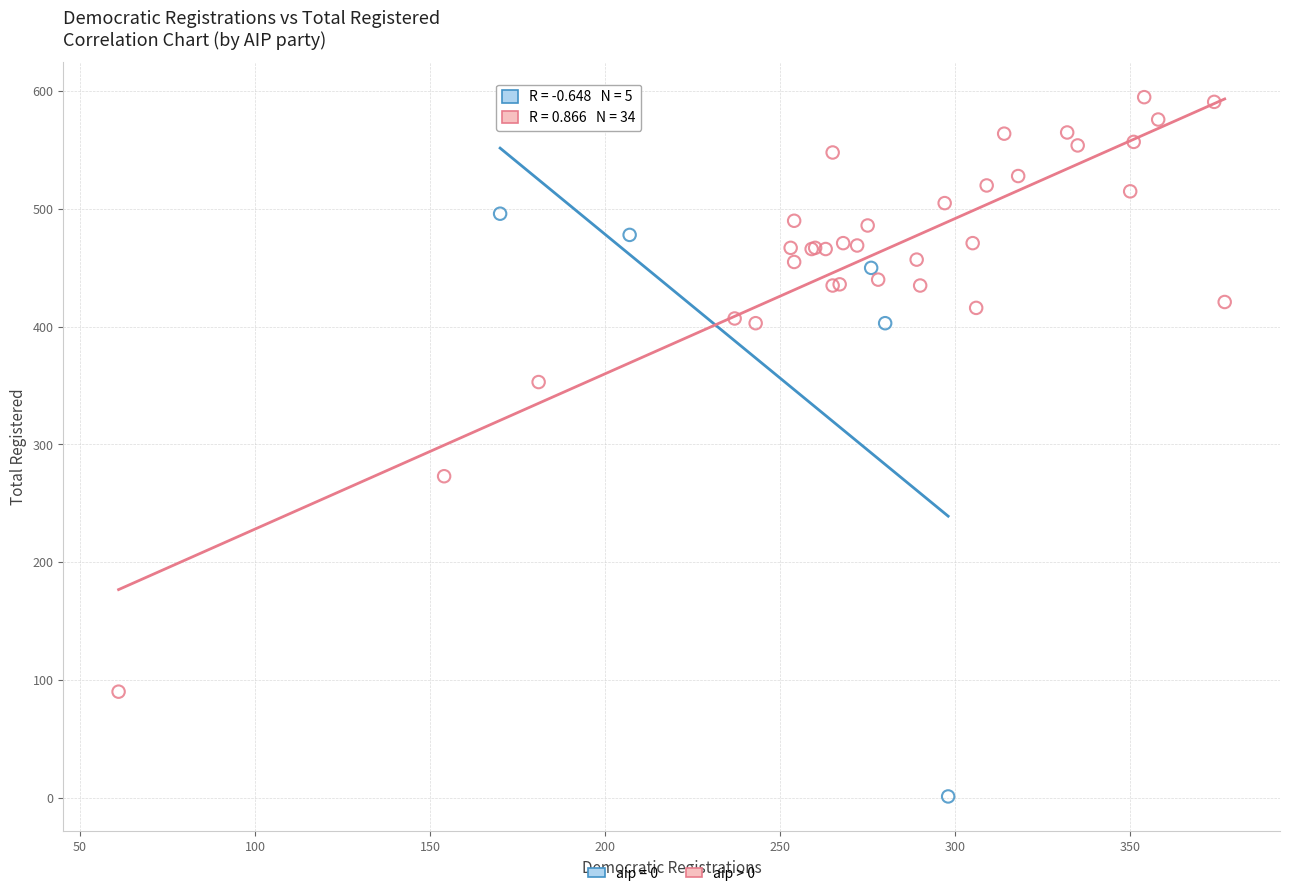

Which series contains the highest Y value?

aip > 0